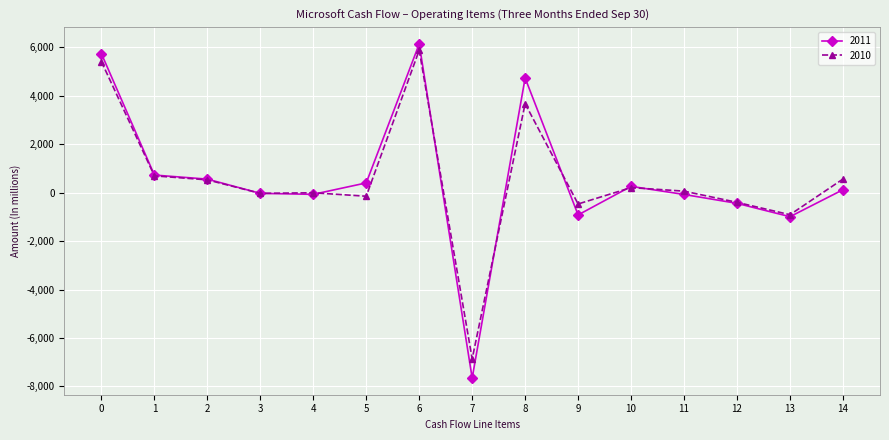

Which label corresponds to the smallest value in the chart?

7